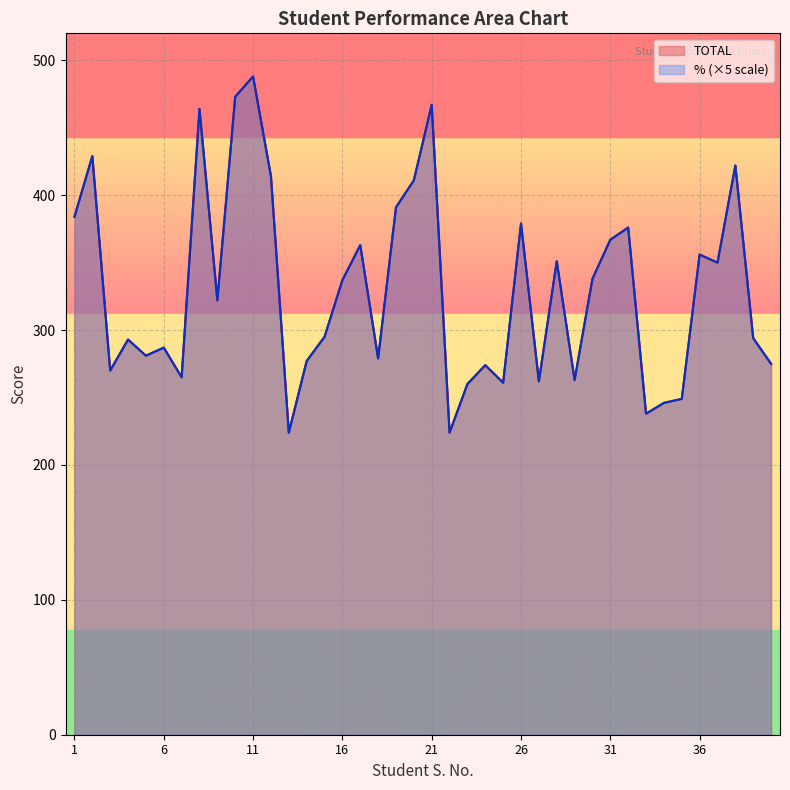

At which label is % closest to 356?

36